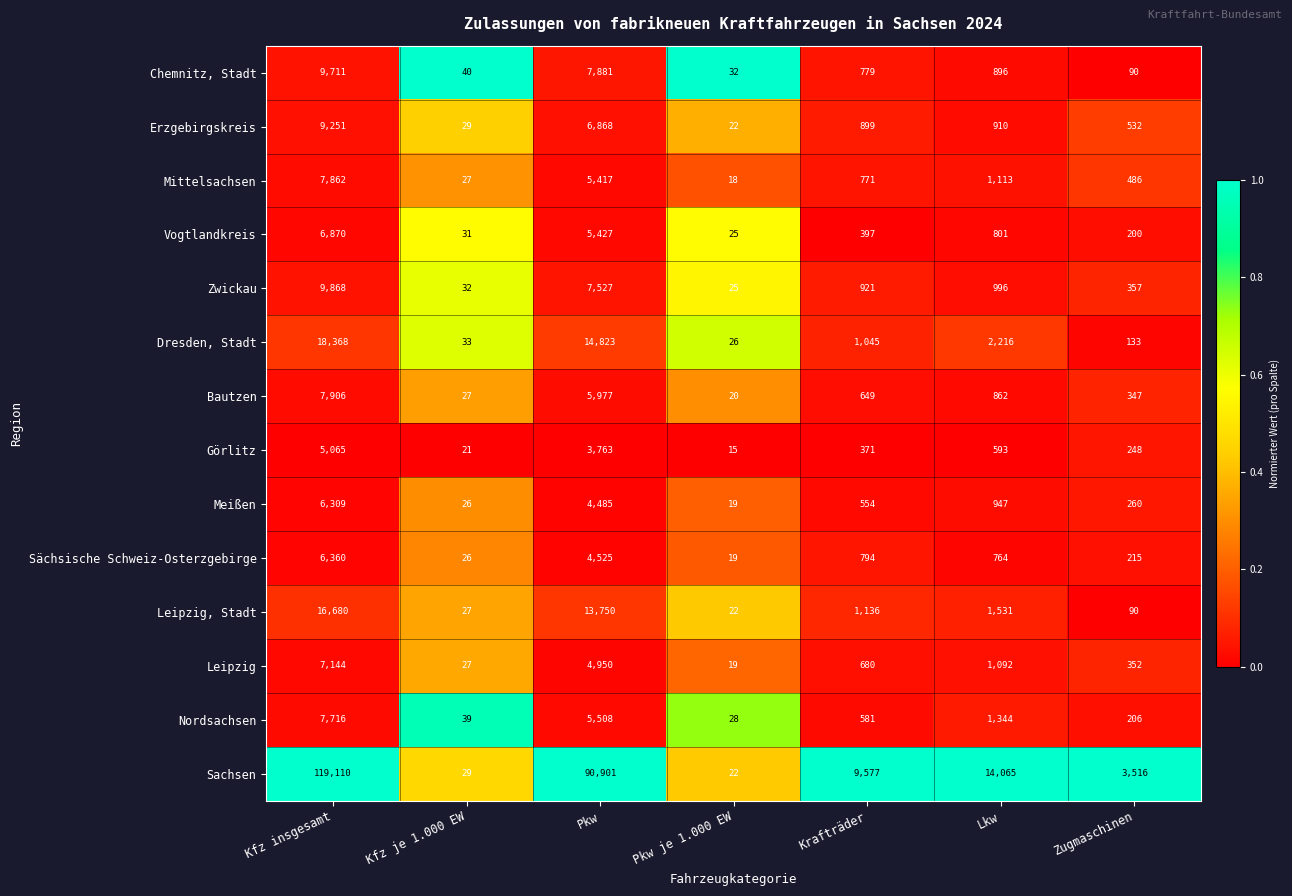

At which category does the chart reach its minimum across all series?

Pkw je 1.000 EW